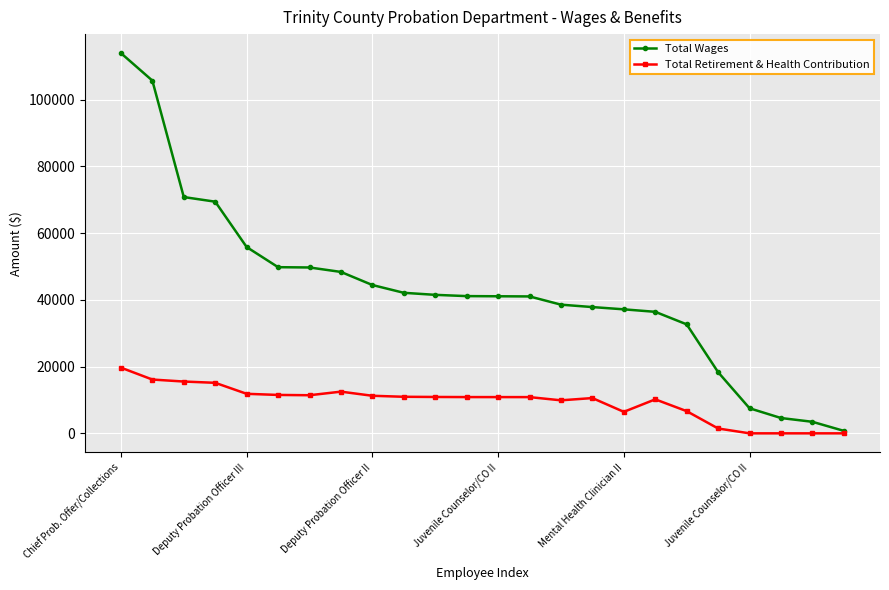

Rank the series by their average value, from lowest to highest.

Total Retirement & Health Contribution, Total Wages